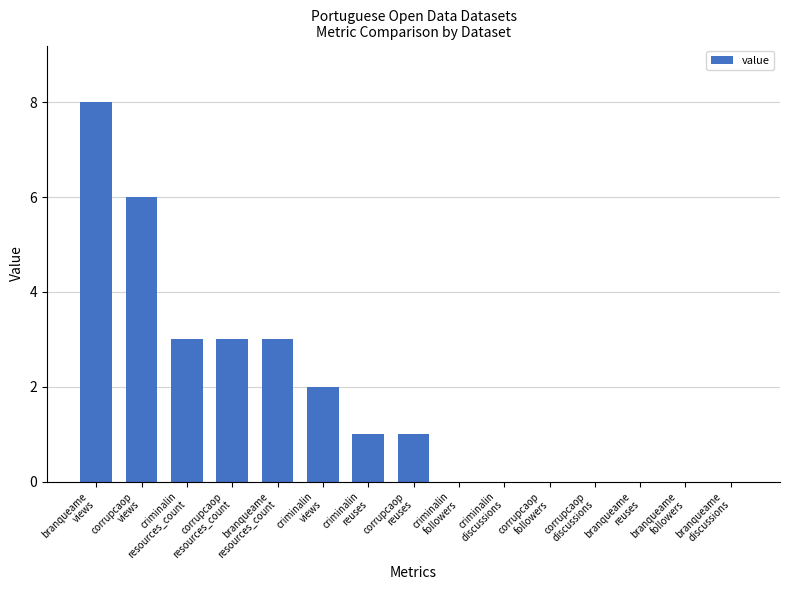

What is the maximum value shown in the chart?

8